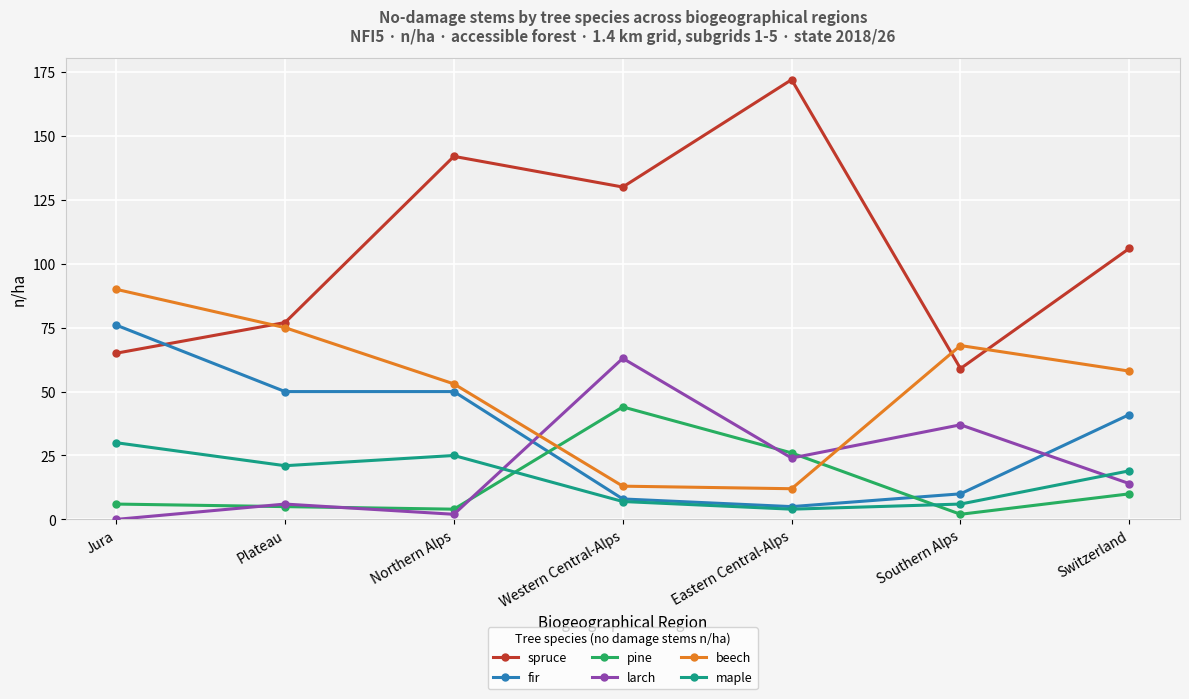

List the series in order of their peak value, highest first.

spruce, beech, fir, larch, pine, maple